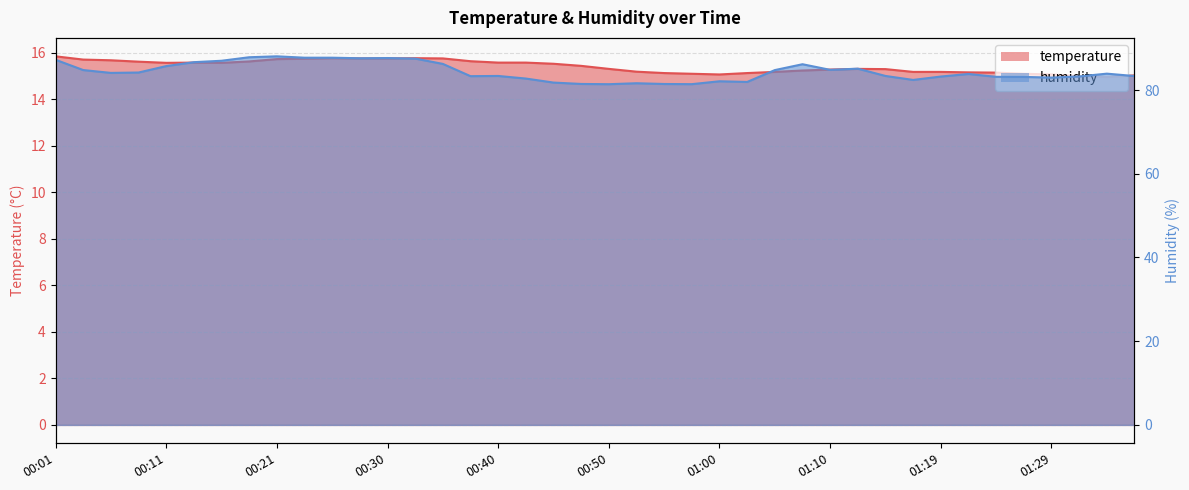

Rank the series at 00:01 from lowest to highest value.

temperature, humidity